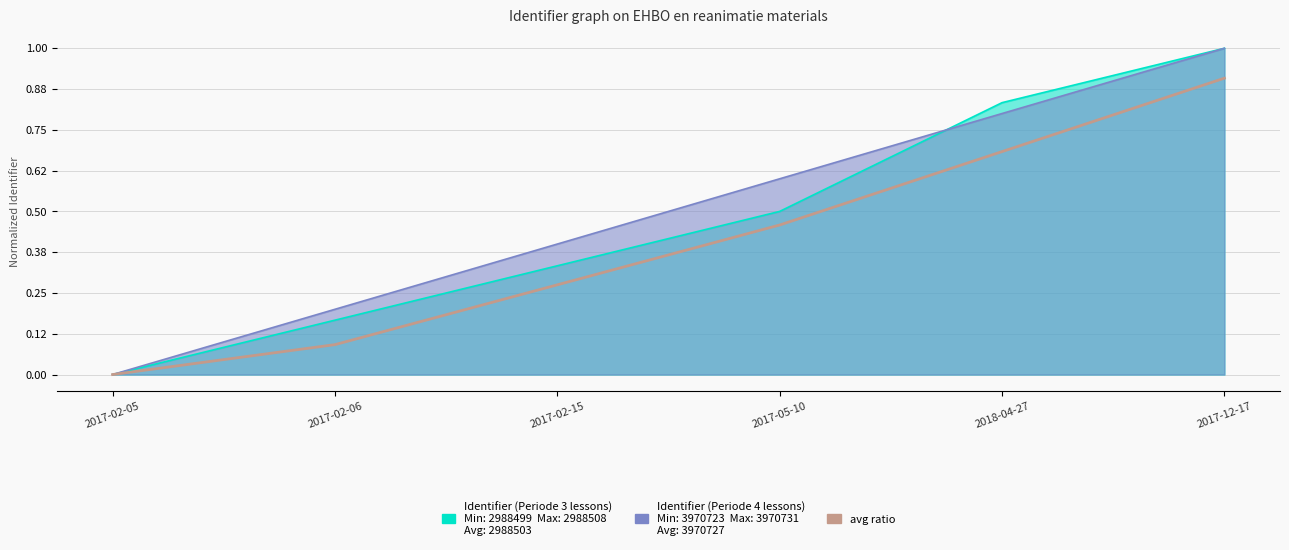

How many positive values are there?

5